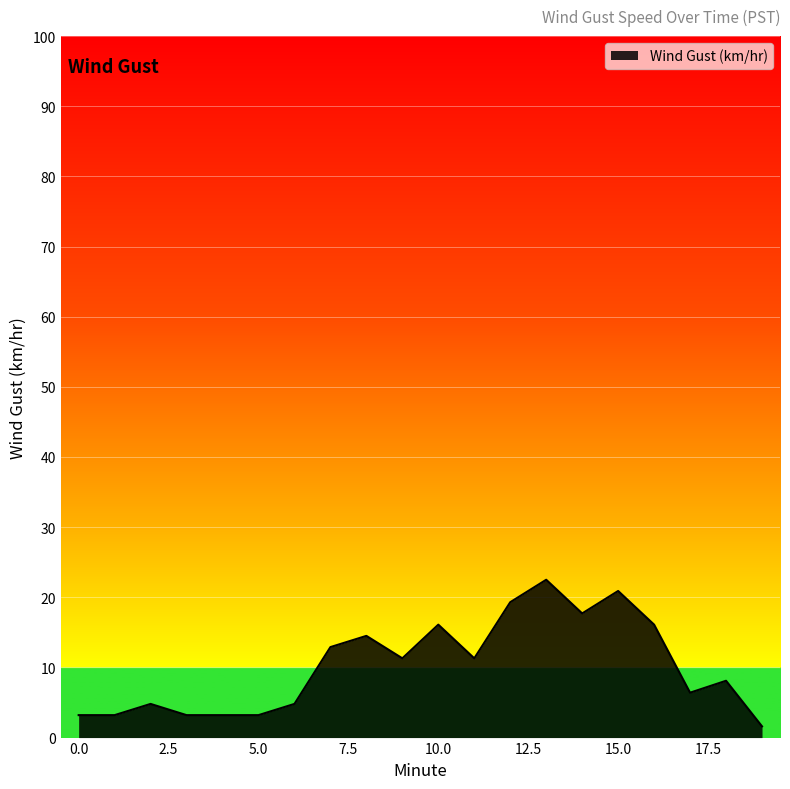

What is the difference between the maximum and minimum values?

20.9